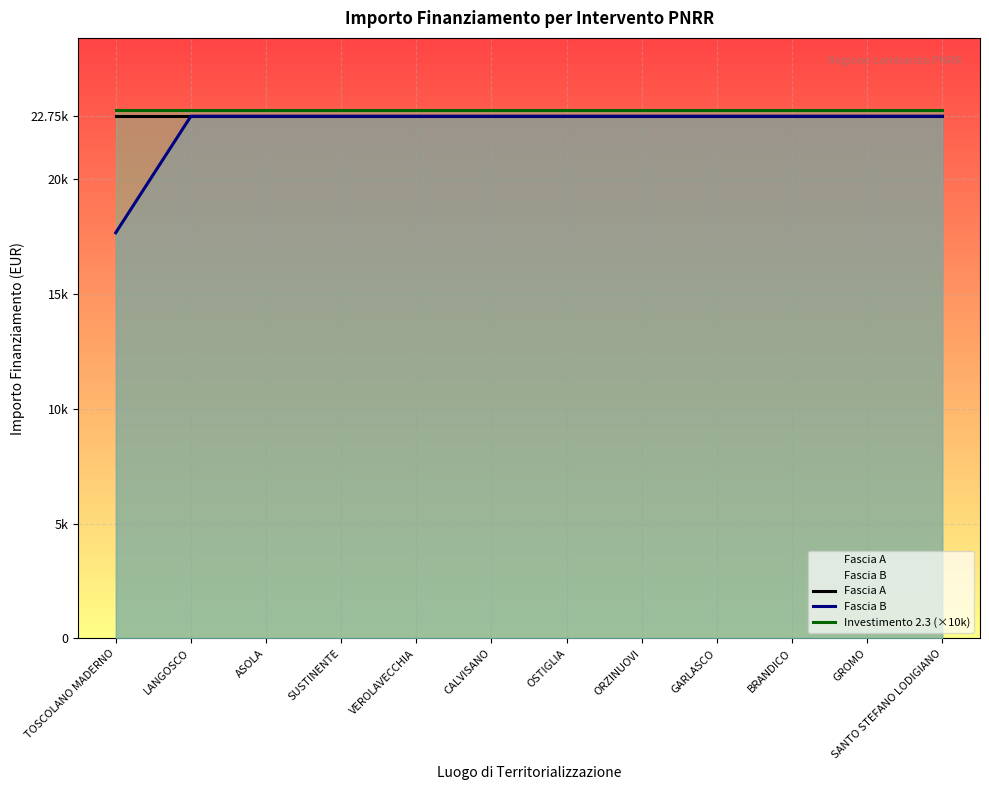

True or false: Investimento 2.3 (×10k) and Fascia A intersect in this chart.

False